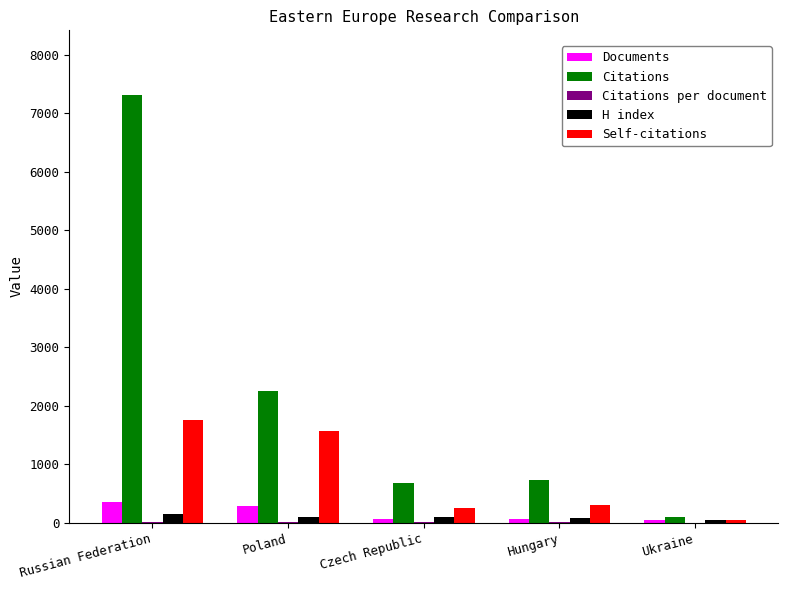

Which series has the largest total across all categories?

Citations